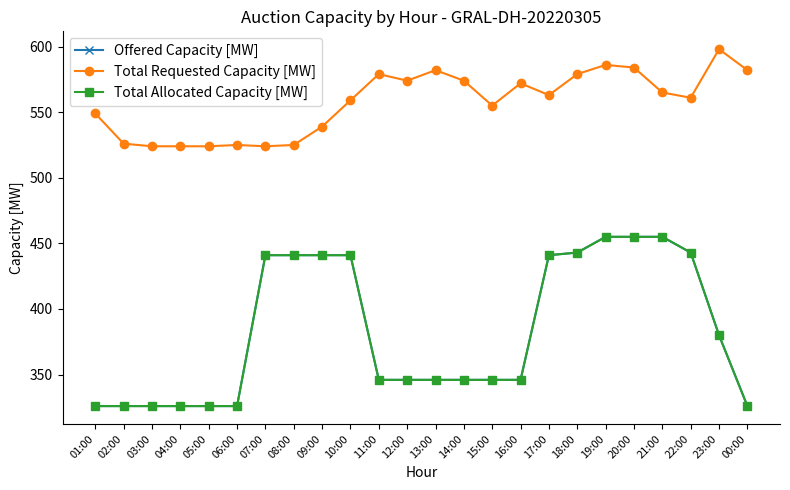

Is this an area chart (filled region under the line)?

No